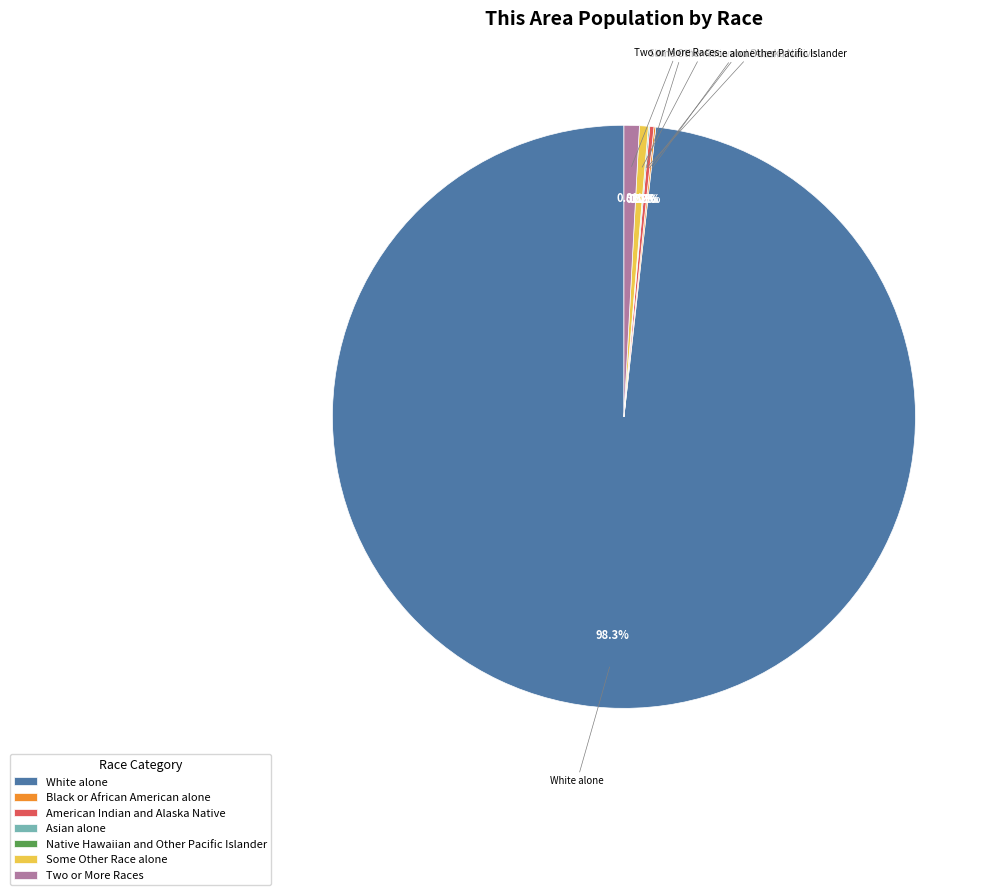

Which category has the smallest portion of the pie?

Native Hawaiian and Other Pacific Islander